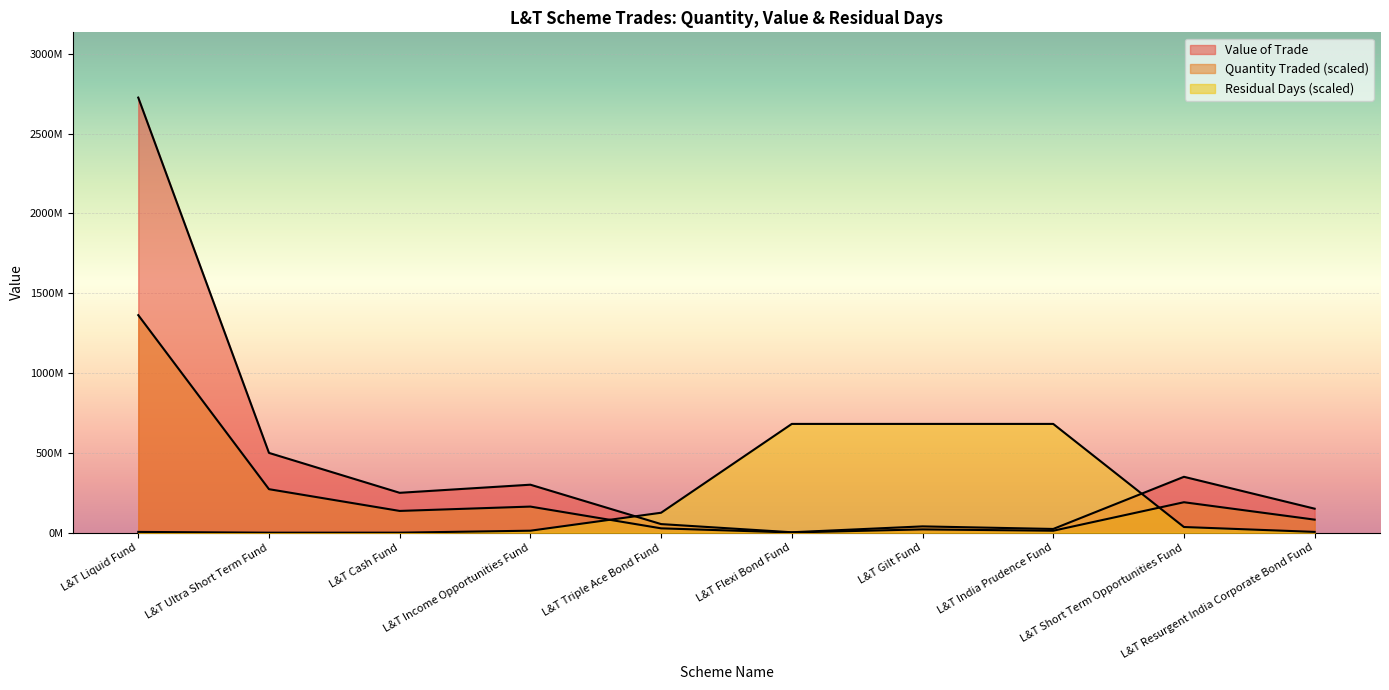

At which category does Value of Trade (M) reach its first local peak?

L&T Income Opportunities Fund